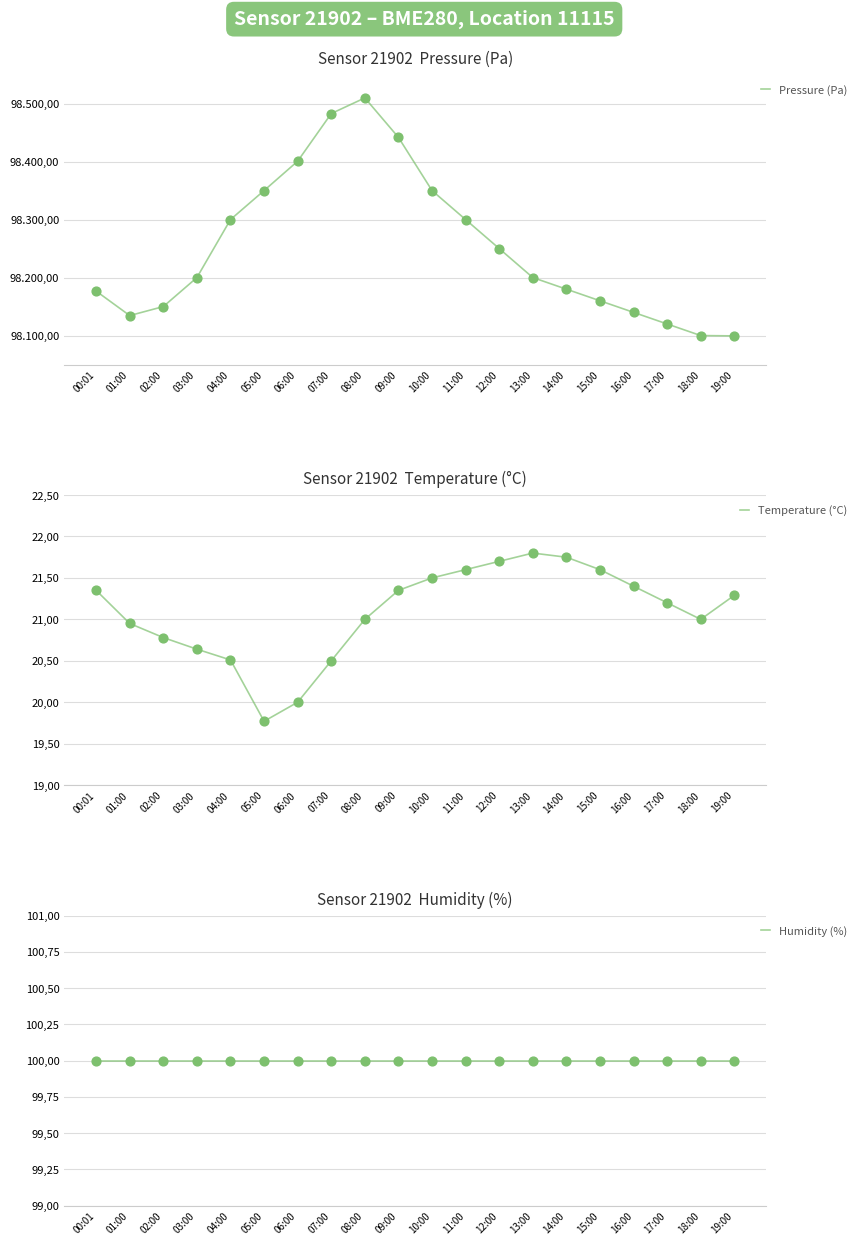

Which series reaches the maximum Y coordinate?

Pressure (Pa)